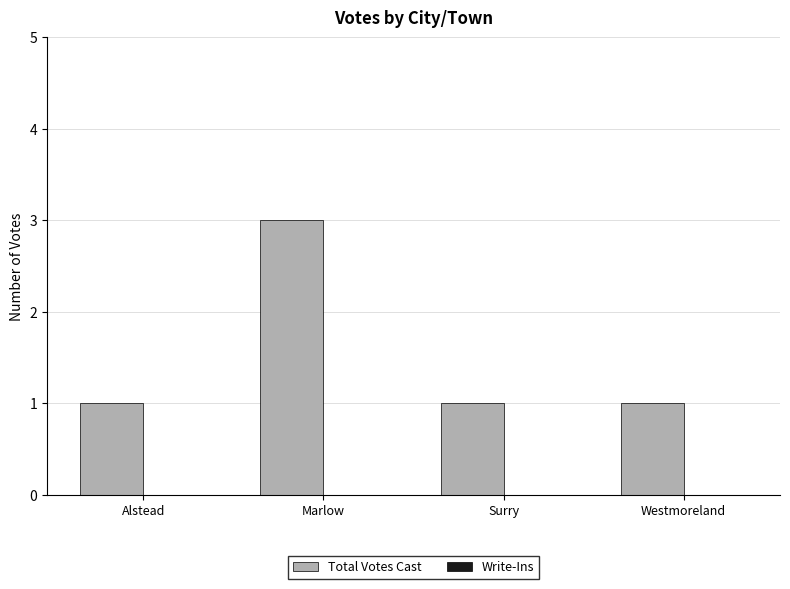

What is the label of the 4th bar from the right?

Alstead